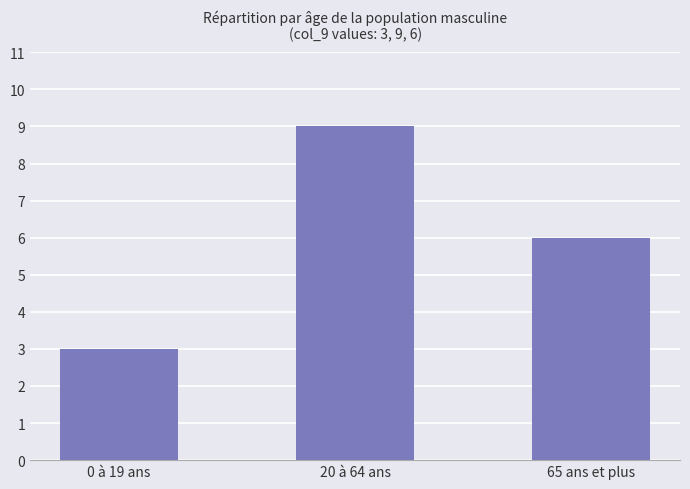

What position from the right is 20 à 64 ans?

2